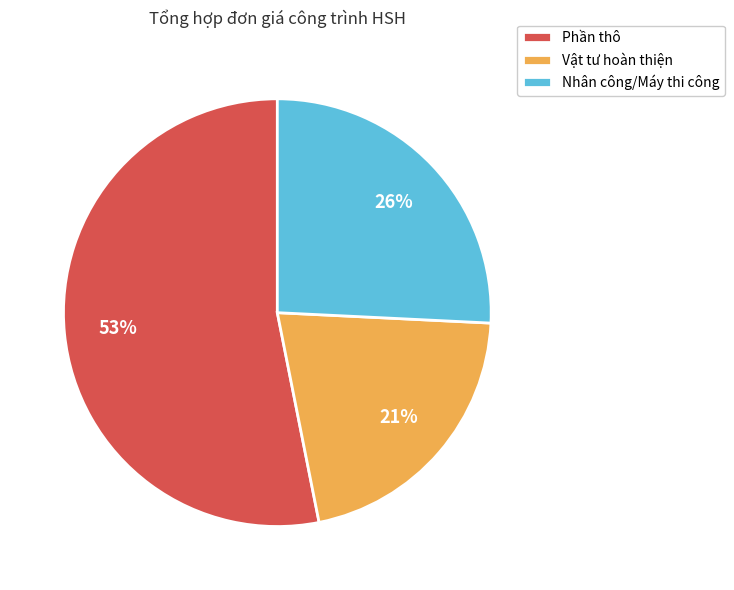

Approximately how many times larger is the value at Vật tư hoàn thiện compared to Nhân công/Máy thi công?

0.8